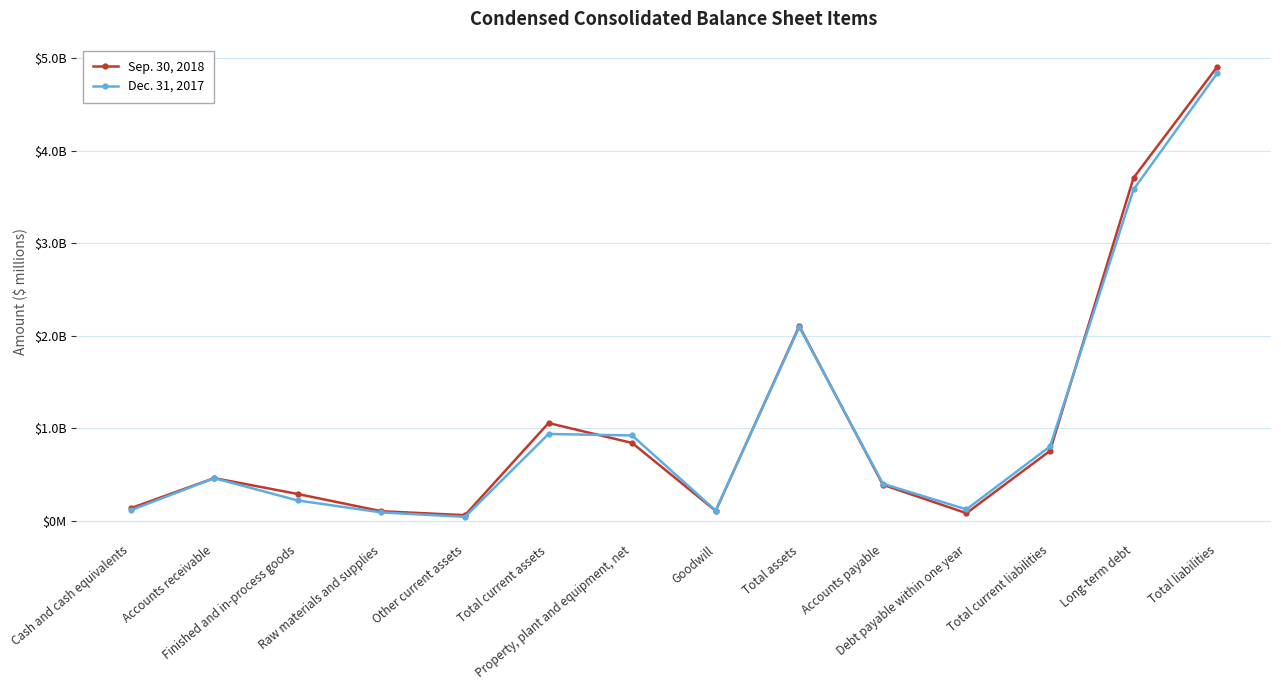

What is the difference between the maximum and minimum values in the Dec. 31, 2017 series?

4795